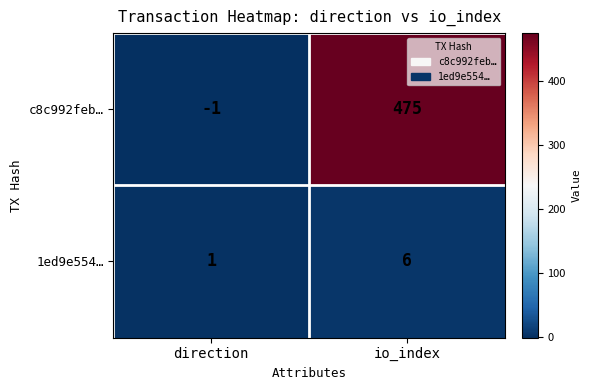

What is the smallest value displayed?

-1